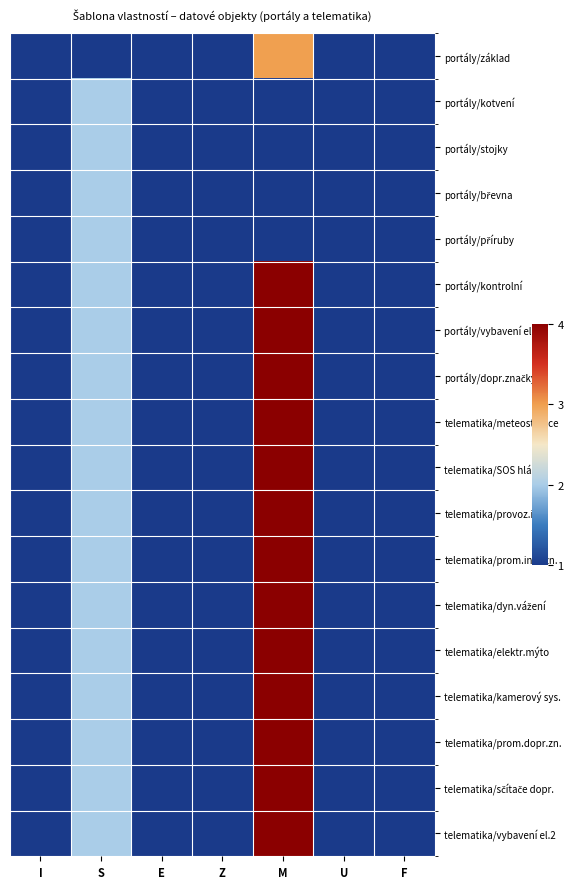

What is the total value across all series at U?

18